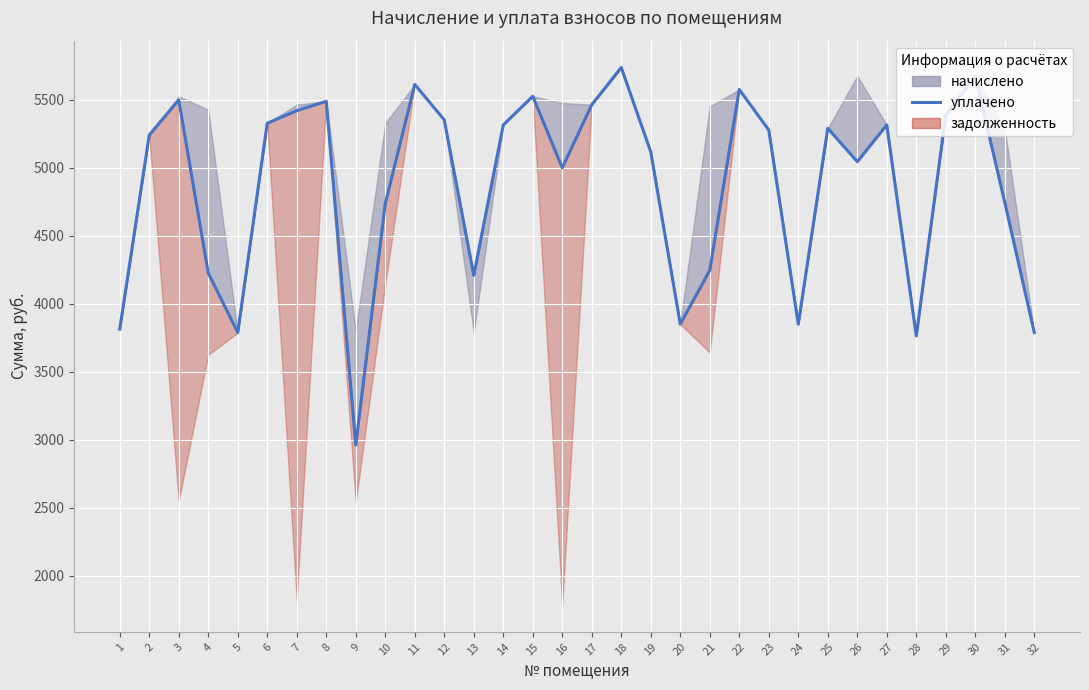

Where is the data nearest to the value 4348?

21